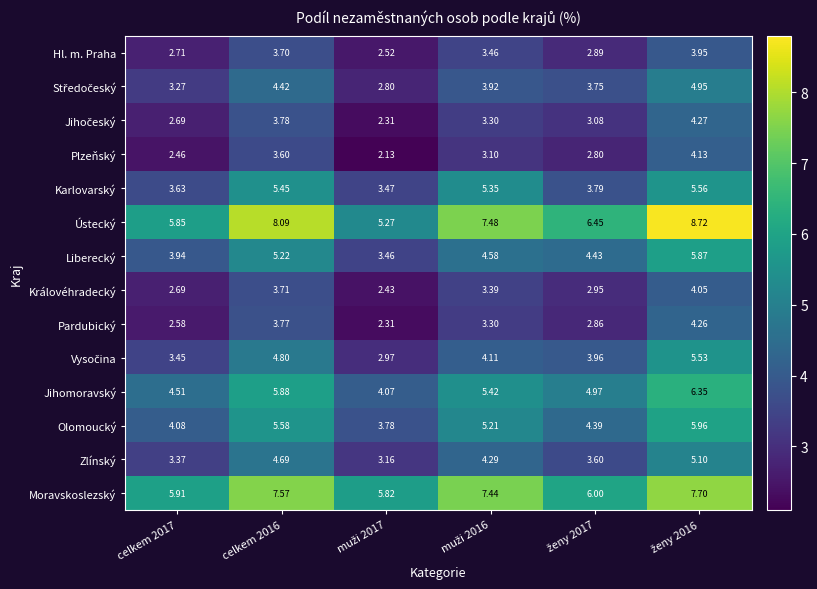

Which series has the largest range (max minus min)?

Ústecký